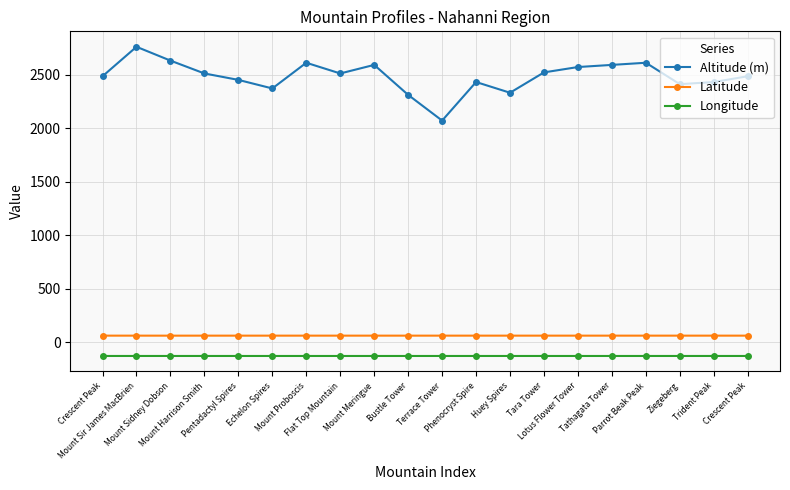

The value of Altitude (m) at Tara Tower is 4465.3. True or false?

False